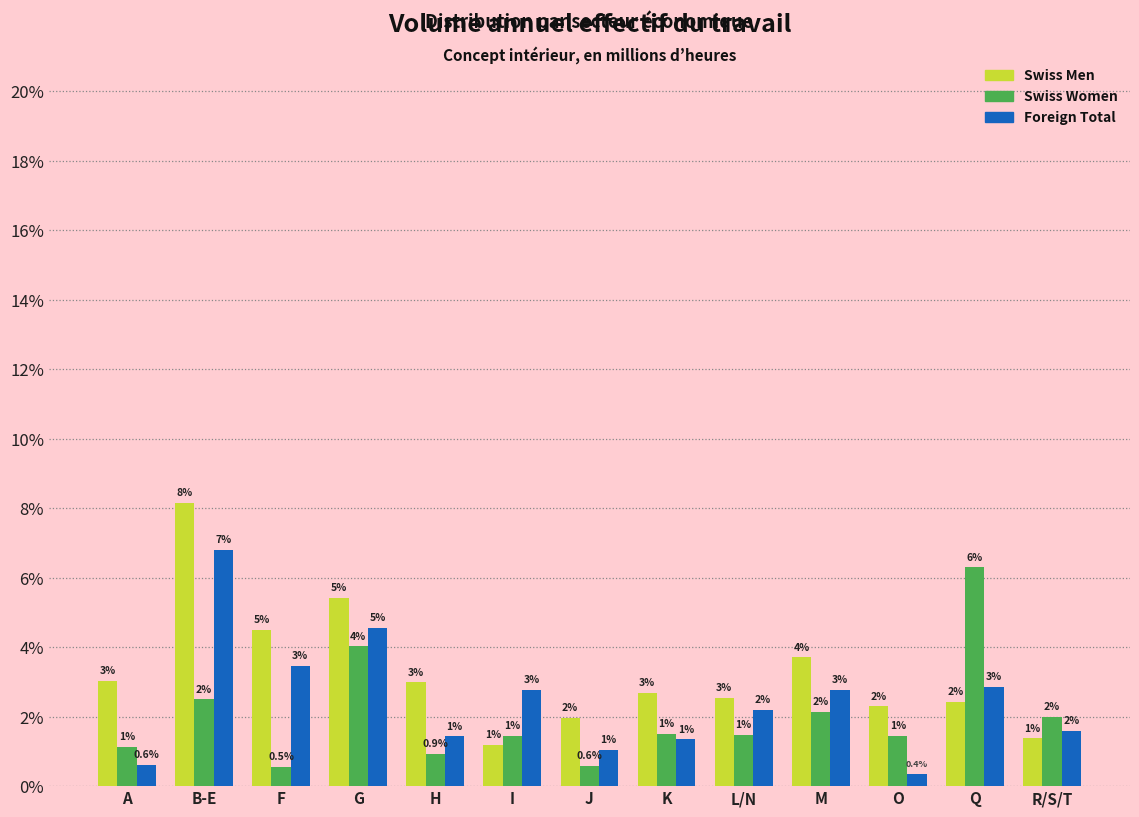

Which series has the widest spread of values?

Swiss Men